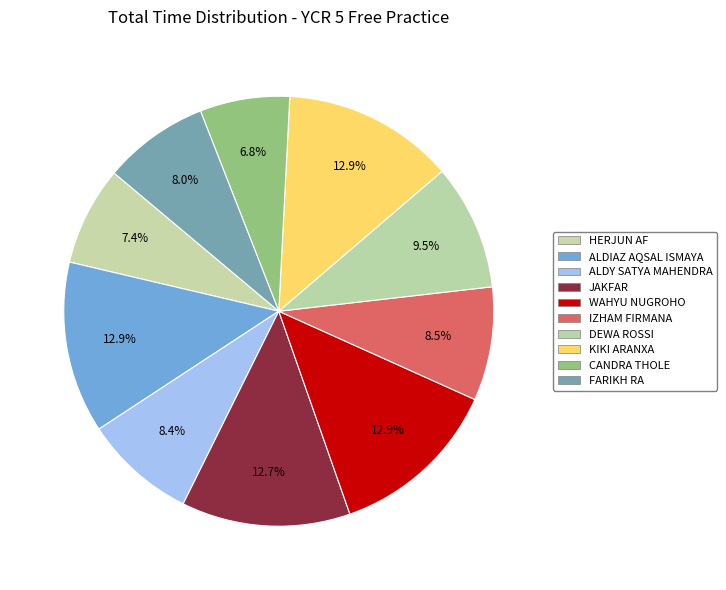

Rank the categories by value from highest to lowest.

ALDIAZ AQSAL ISMAYA, KIKI ARANXA, WAHYU NUGROHO, JAKFAR, DEWA ROSSI, IZHAM FIRMANA, ALDY SATYA MAHENDRA, FARIKH RA, HERJUN AF, CANDRA THOLE